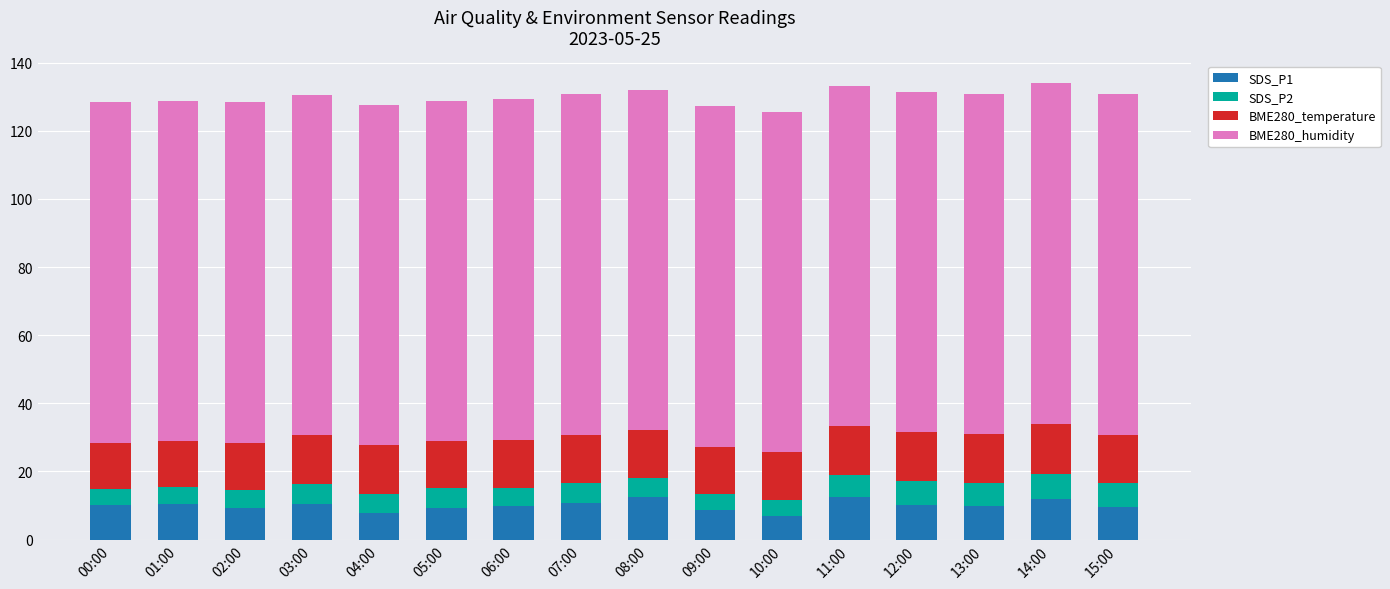

What is the difference between the maximum and second lowest values in the SDS_P1 series?

4.6